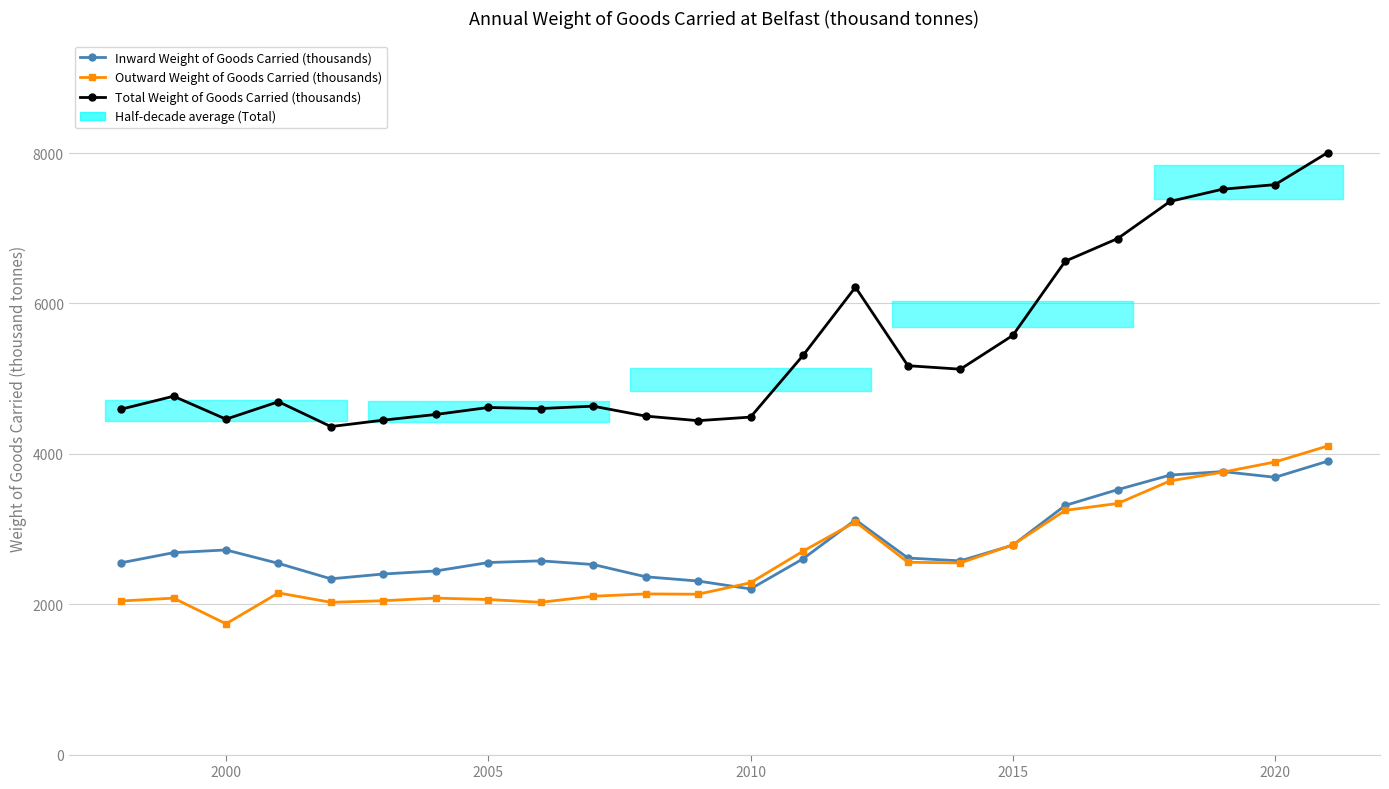

How many values in the Total Weight of Goods Carried (thousands) series are below 4766?

12